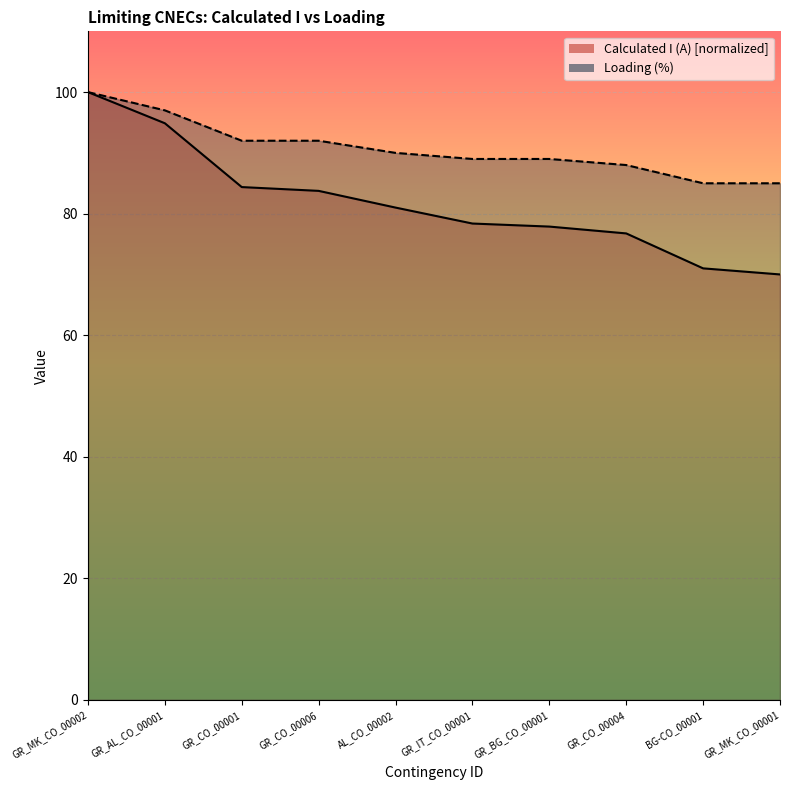

What is the sum of the Loading (%) values at GR_MK_CO_00002 and GR_CO_00006?

192.0